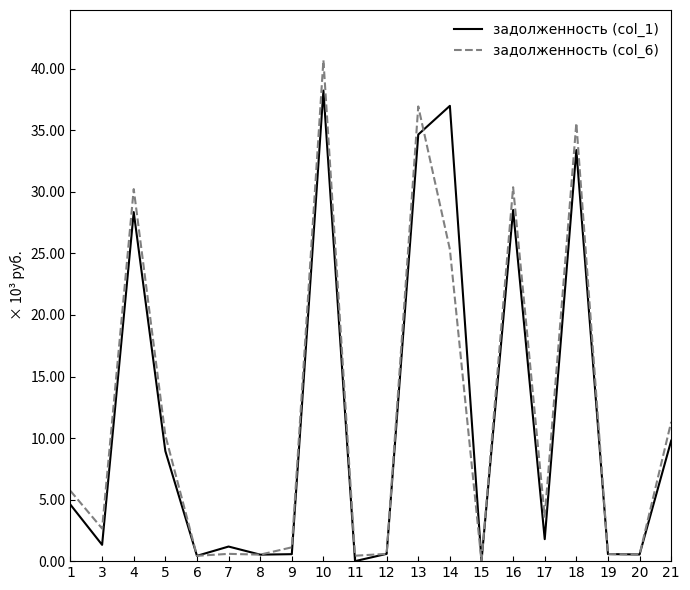

Which series has the widest spread of values?

задолженность (col_6)